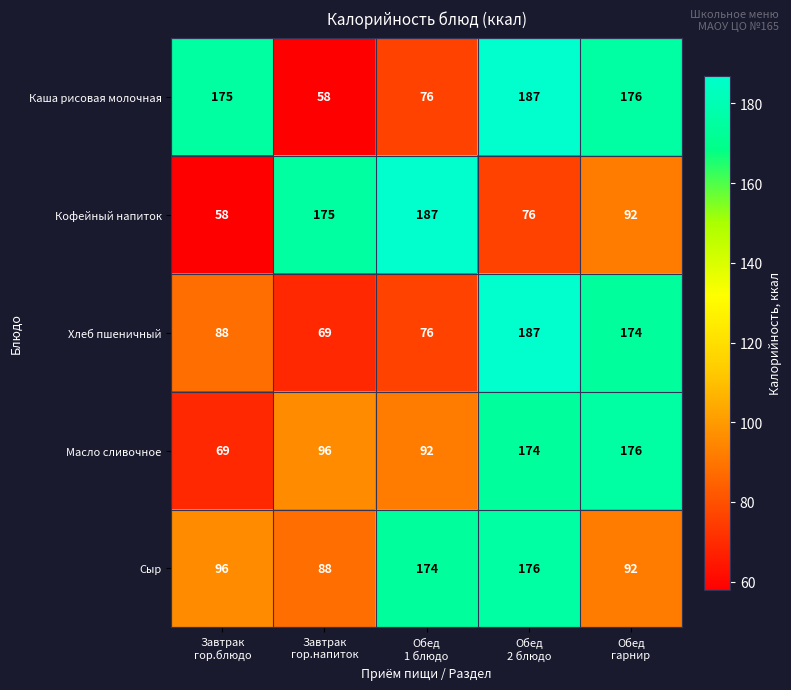

At how many categories does at least one series exceed 148?

5